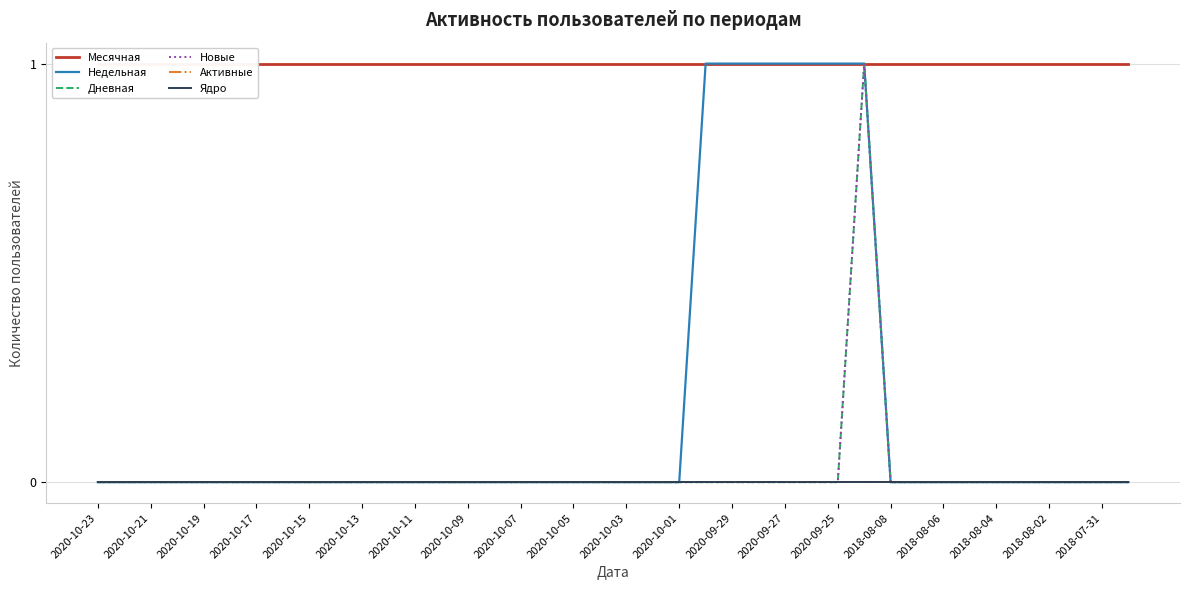

Which series has the widest spread of values?

Недельная